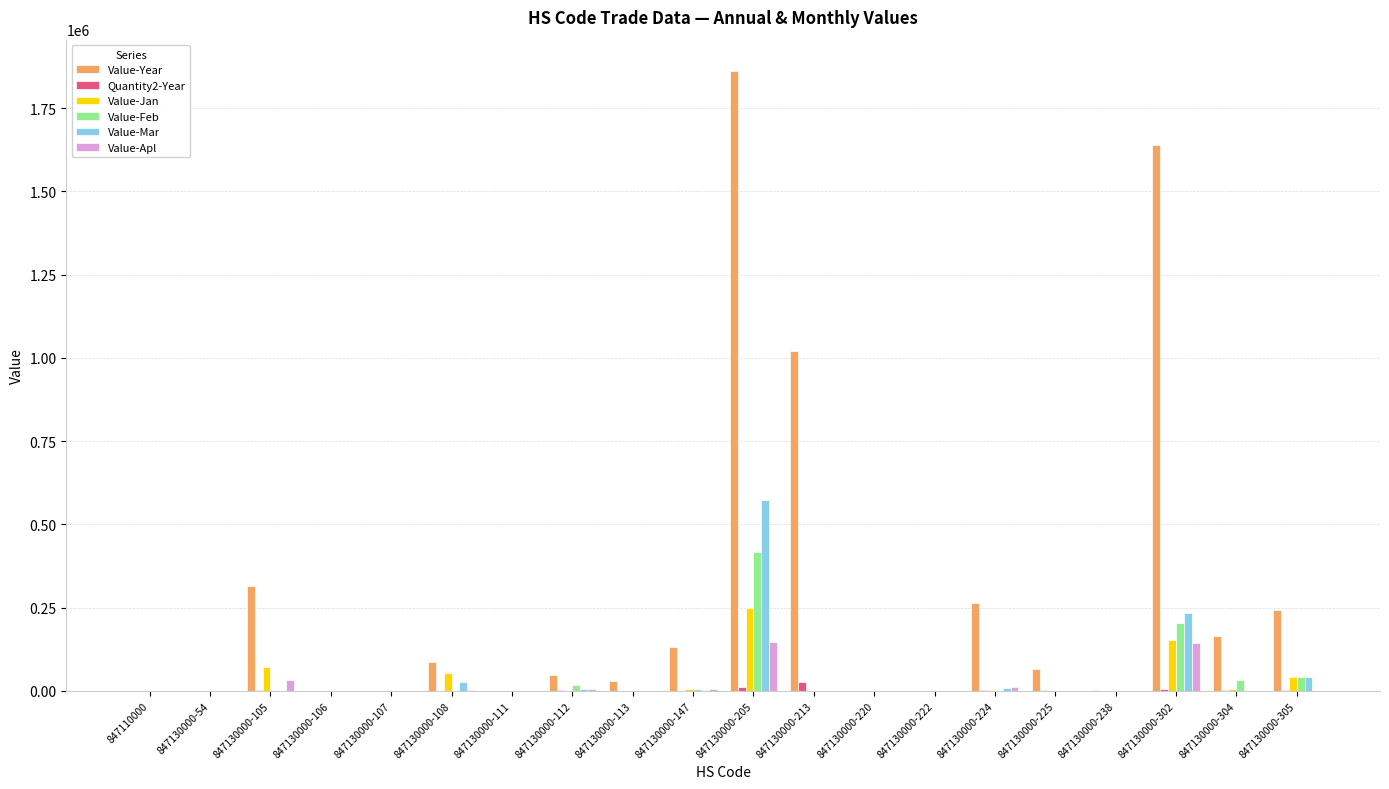

At which label is Value-Apl closest to 73088?

847130000-105